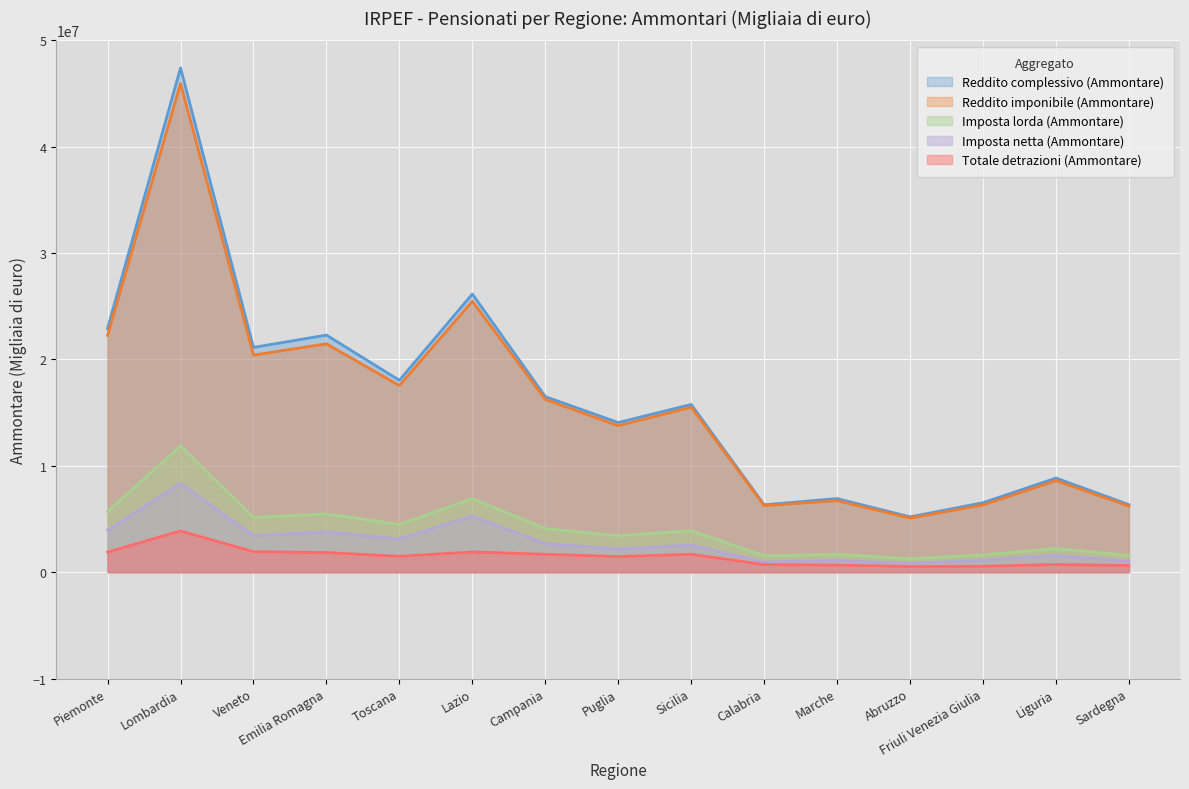

True or false: Reddito imponibile (Ammontare) has a value of 25468051 at Lazio.

True